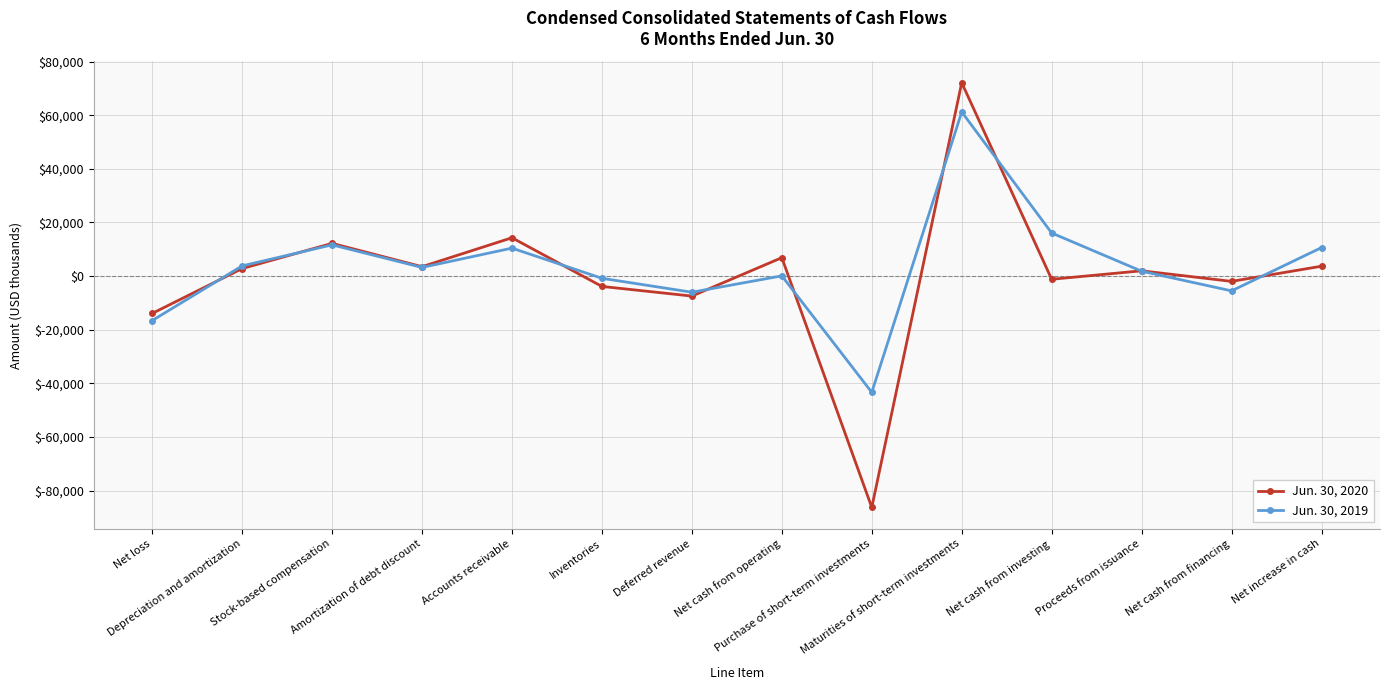

What is the difference between the second highest and minimum values in the Jun. 30, 2019 series?

59450